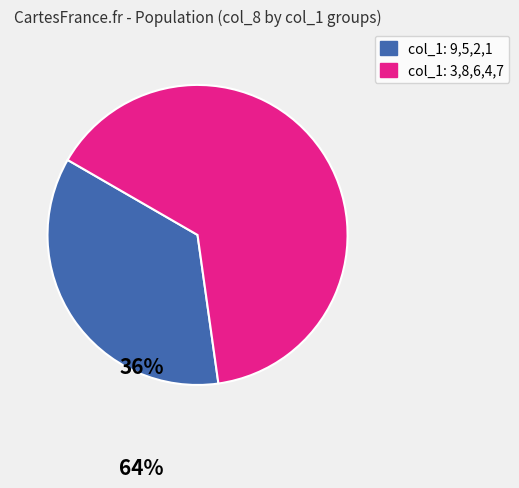

Does any single category account for the majority?

Yes